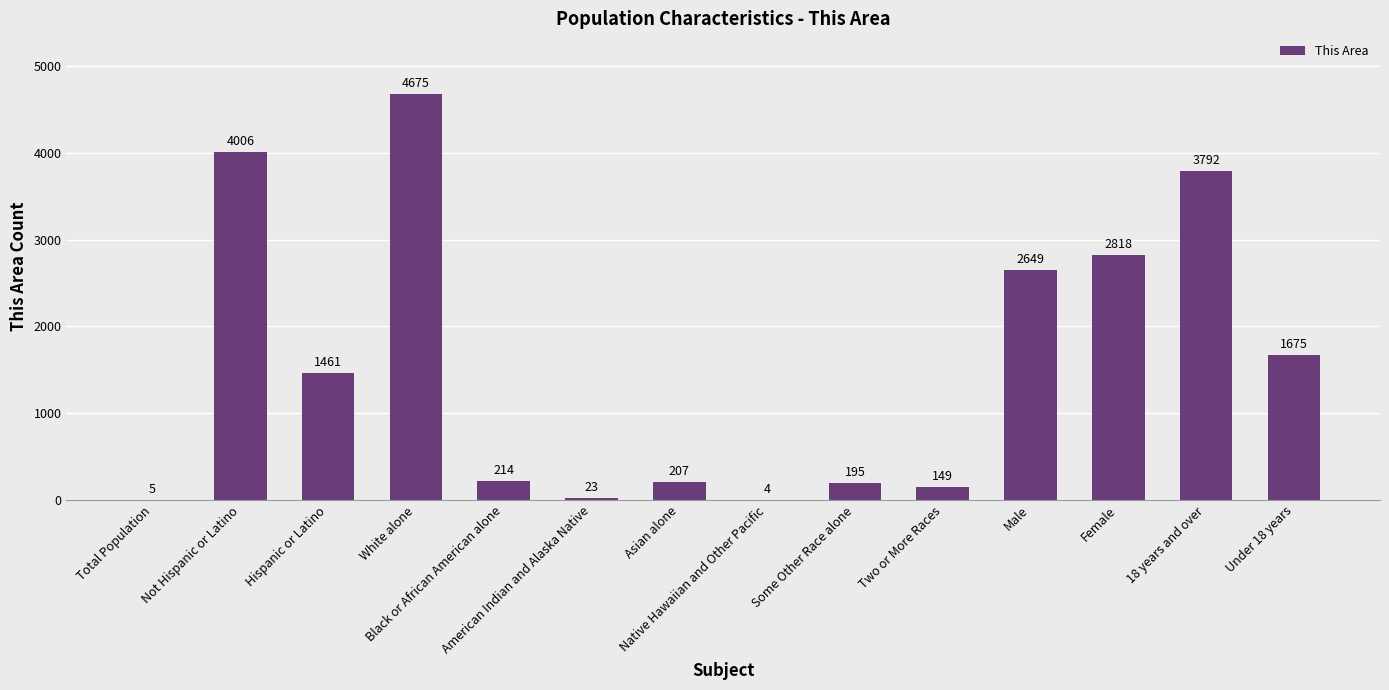

What is the sum of all values?

21873